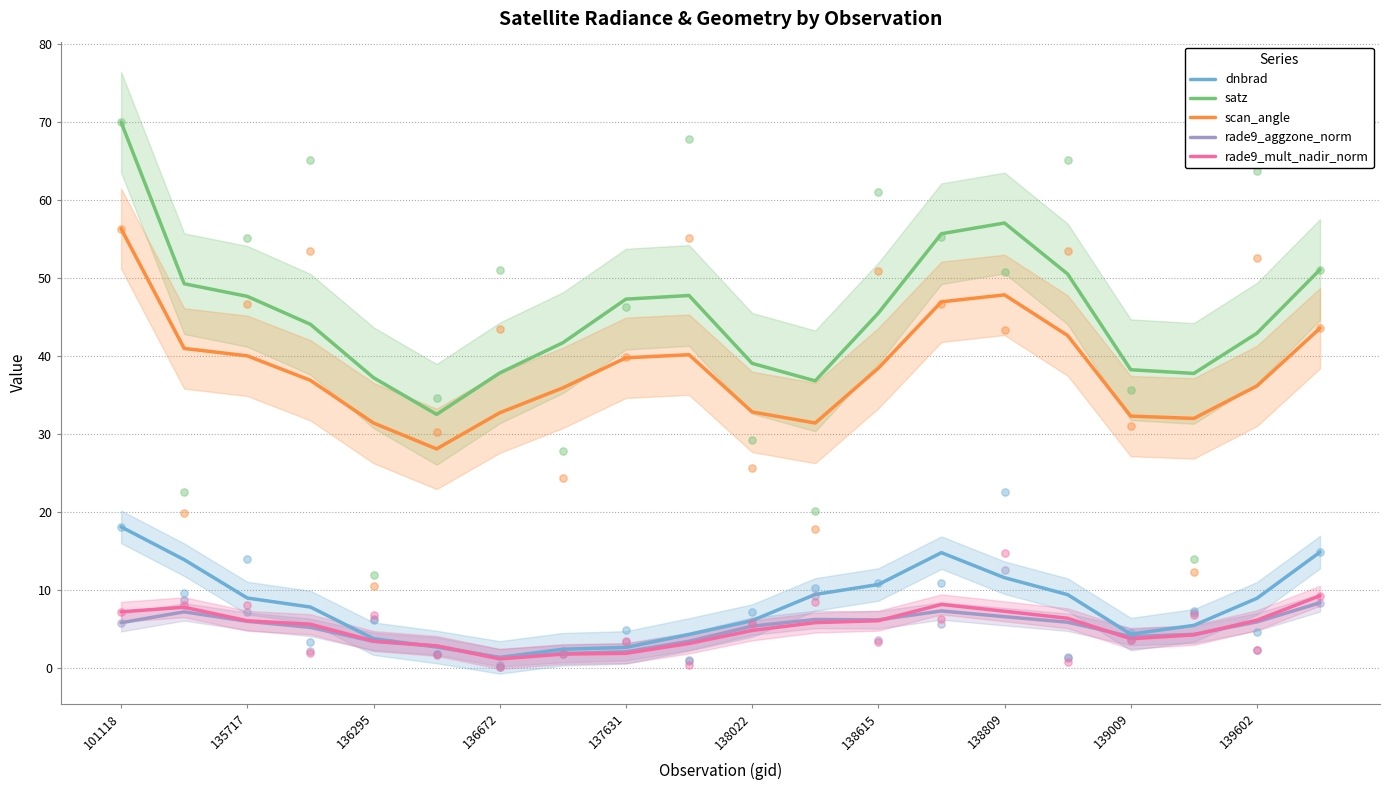

Which series has the widest spread of Y values?

satz